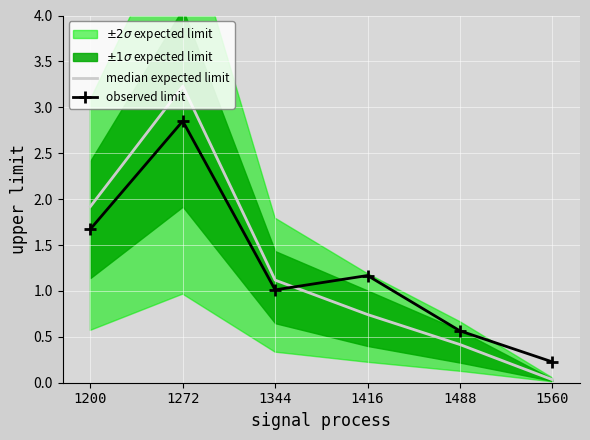

What is the value of the median expected limit point at the 1st from the left?

1.9